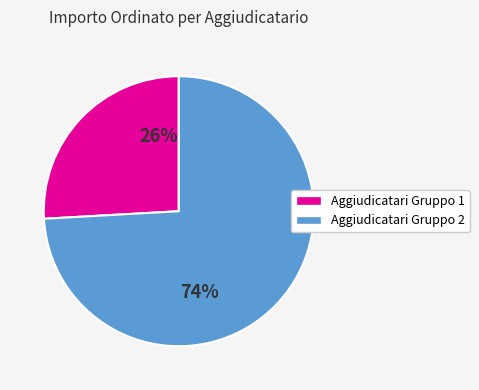

To the nearest percent, what is the difference between the largest and smallest slice percentages?

48%